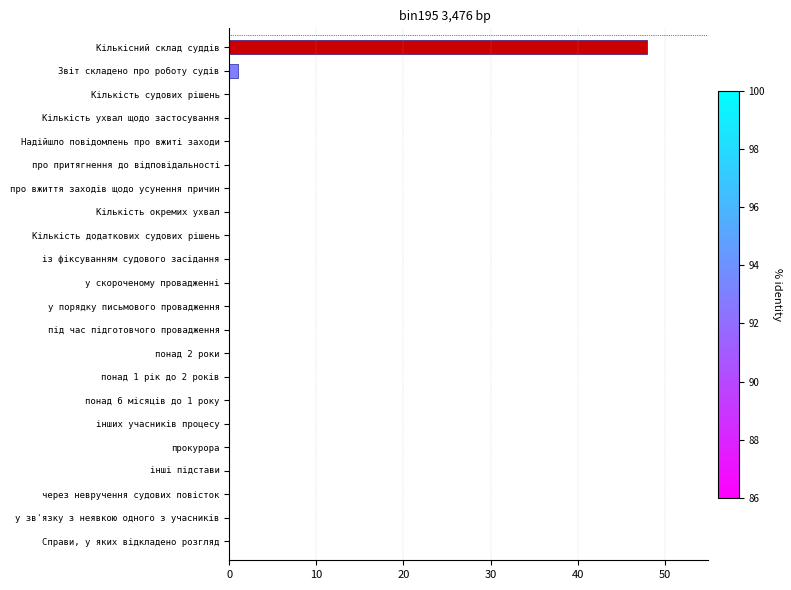

Which category has the highest value across all series?

Кількісний склад суддів